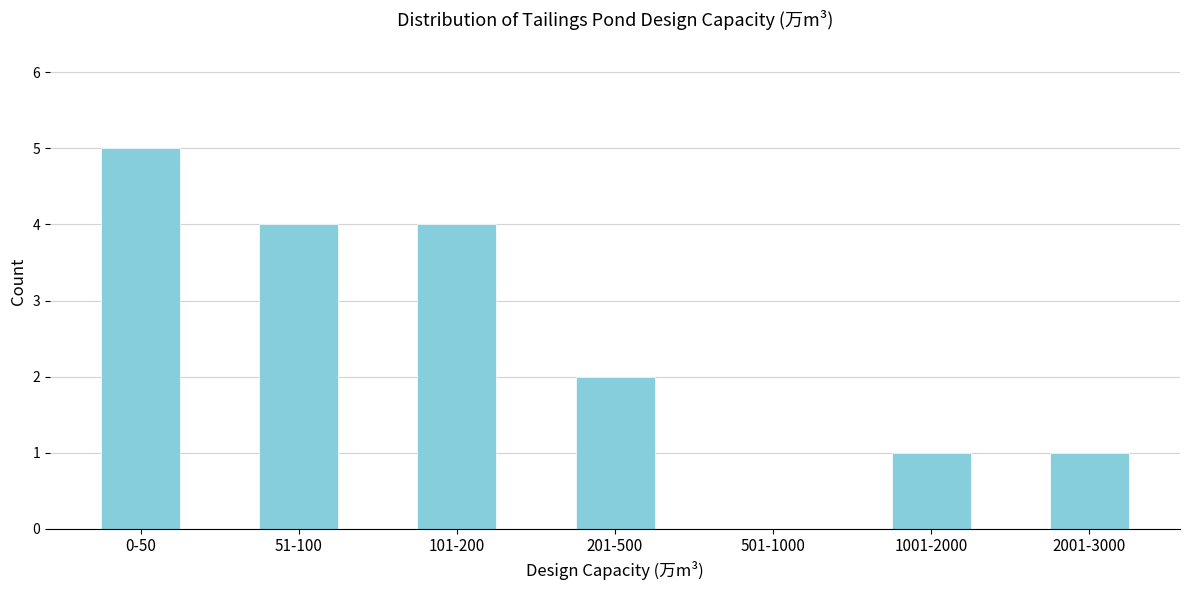

Reading left to right, list all the values displayed in this chart.

0-50=5	51-100=4	101-200=4	201-500=2	501-1000=0	1001-2000=1	2001-3000=1